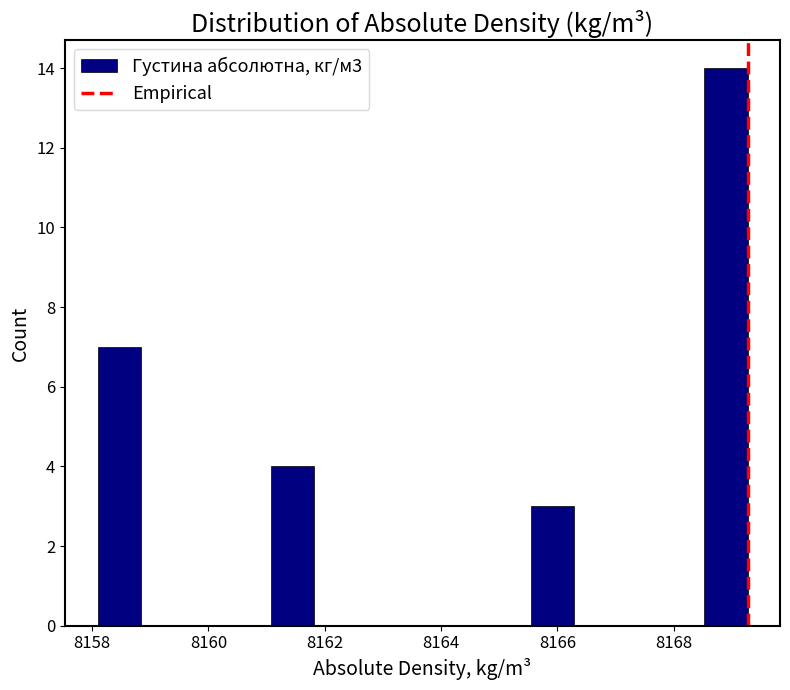

Around what value on the x-axis is the tallest bar? Give the approximate position of its centre, as read against the axis.

8168.8